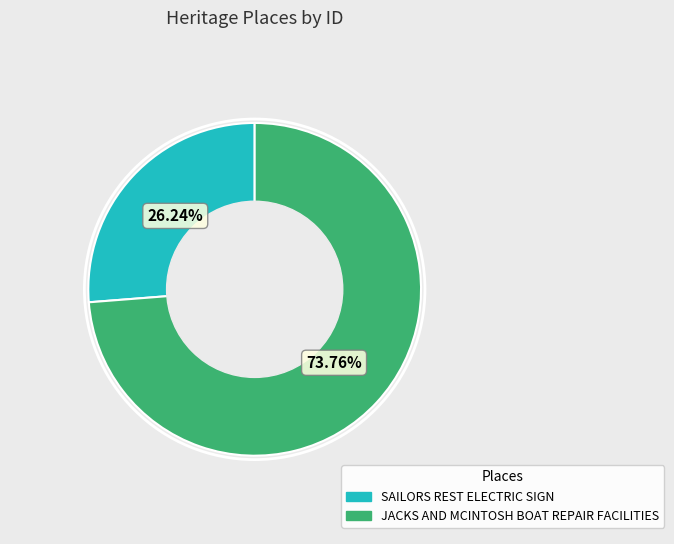

To the nearest percent, what is the average slice percentage?

50%